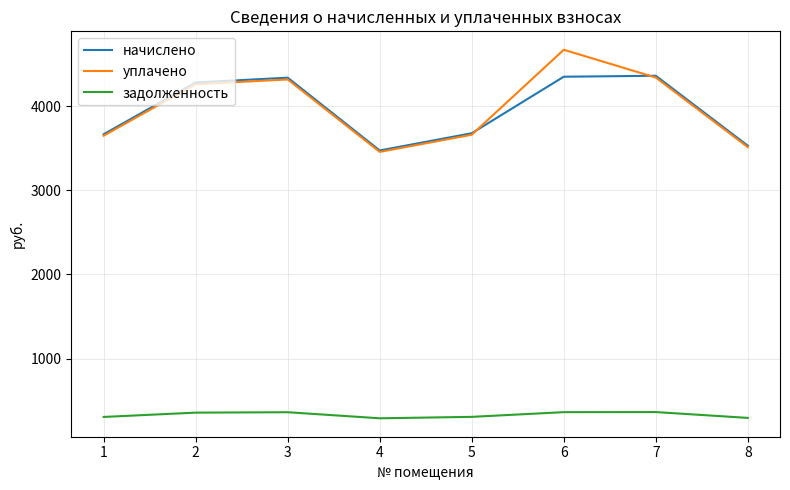

True or false: уплачено has a value of 5409.4 at 5.

False